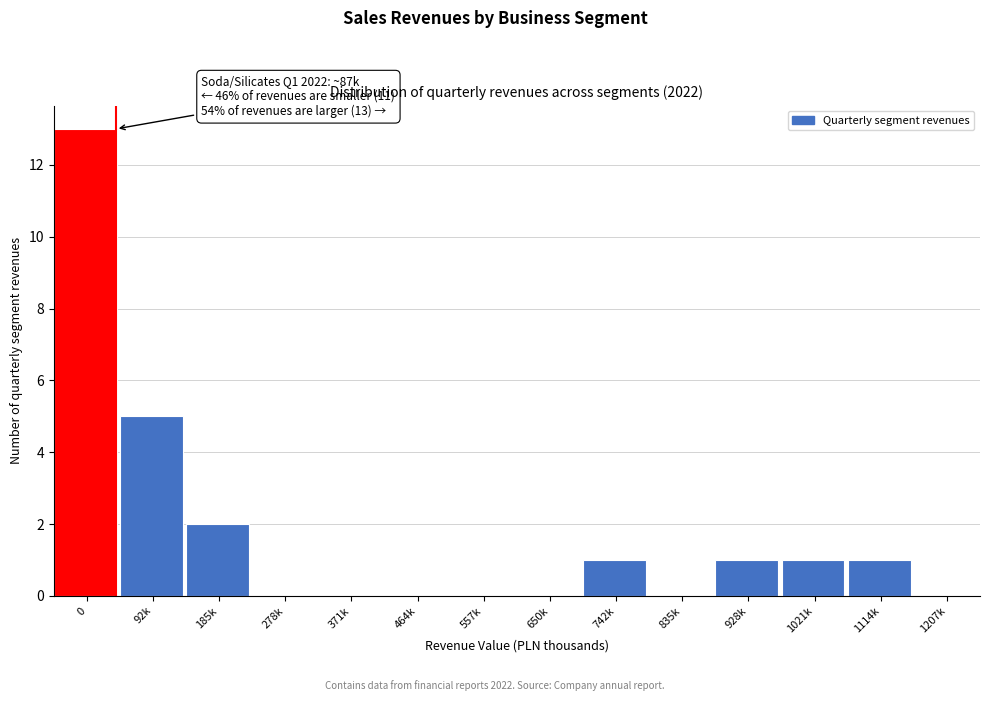

Reading left to right, list all the values displayed in this chart.

0=13	92k=5	185k=2	278k=0	371k=0	464k=0	557k=0	650k=0	742k=1	835k=0	928k=1	1021k=1	1114k=1	1207k=0